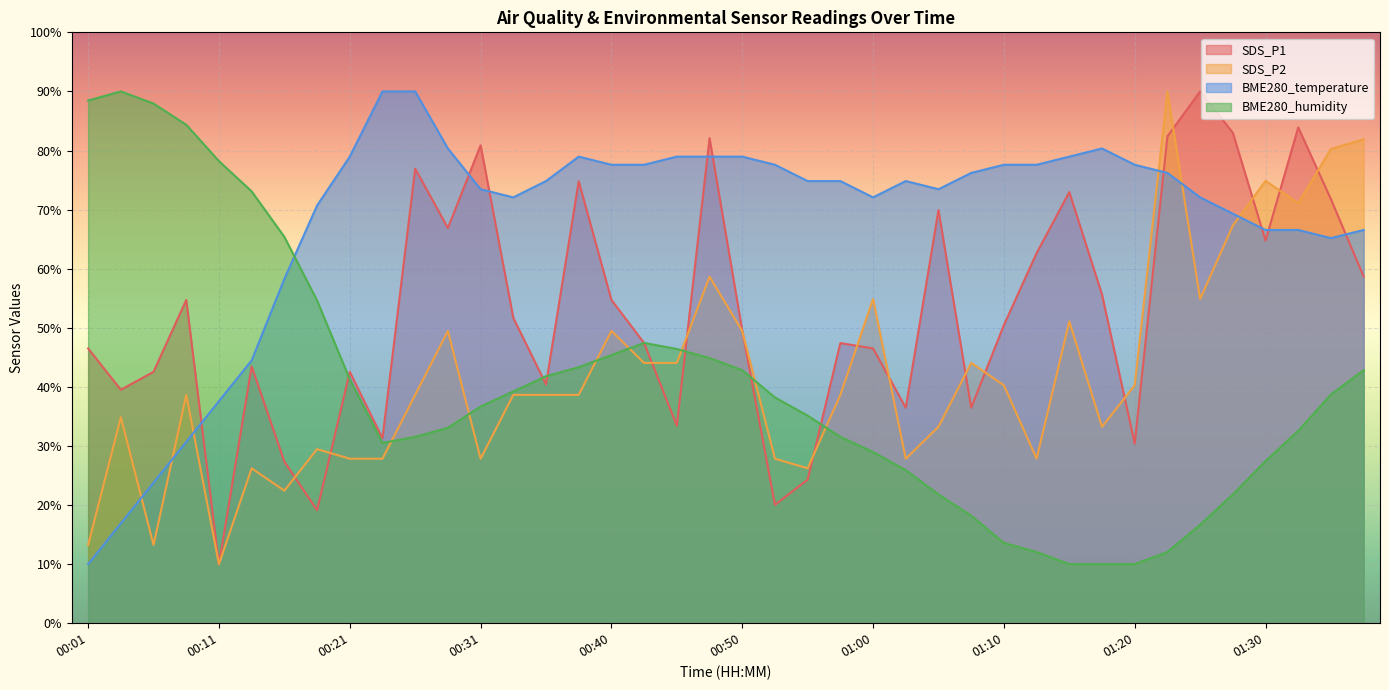

At which category is the sum across all series the highest?

00:48